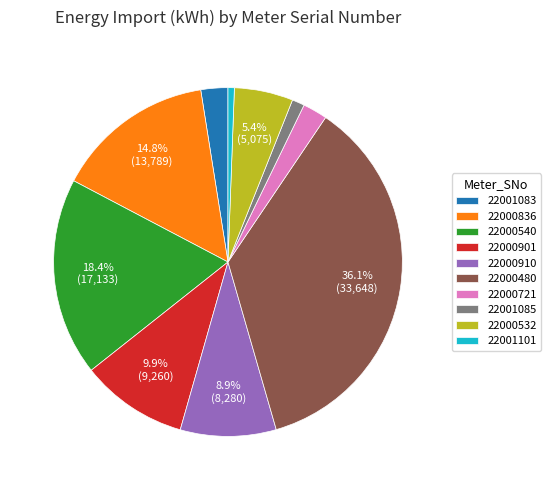

Is 22000836 the majority of the pie?

No